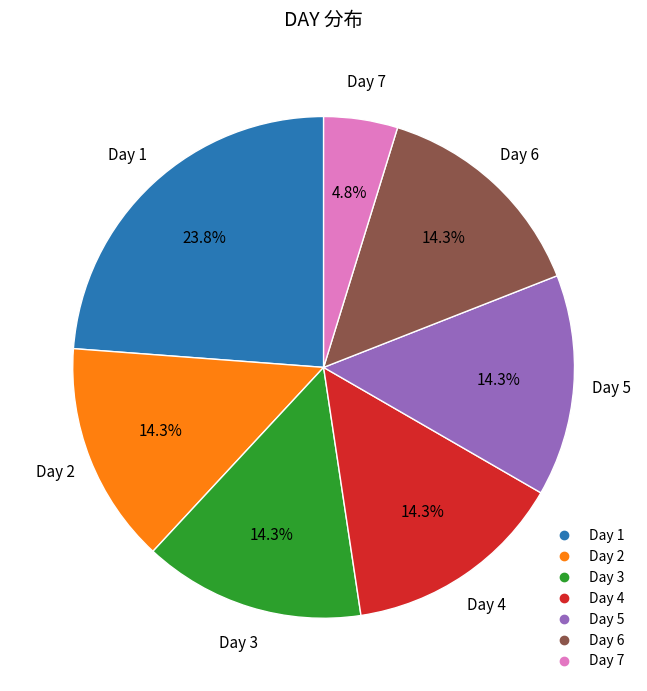

Does any single category account for the majority?

No